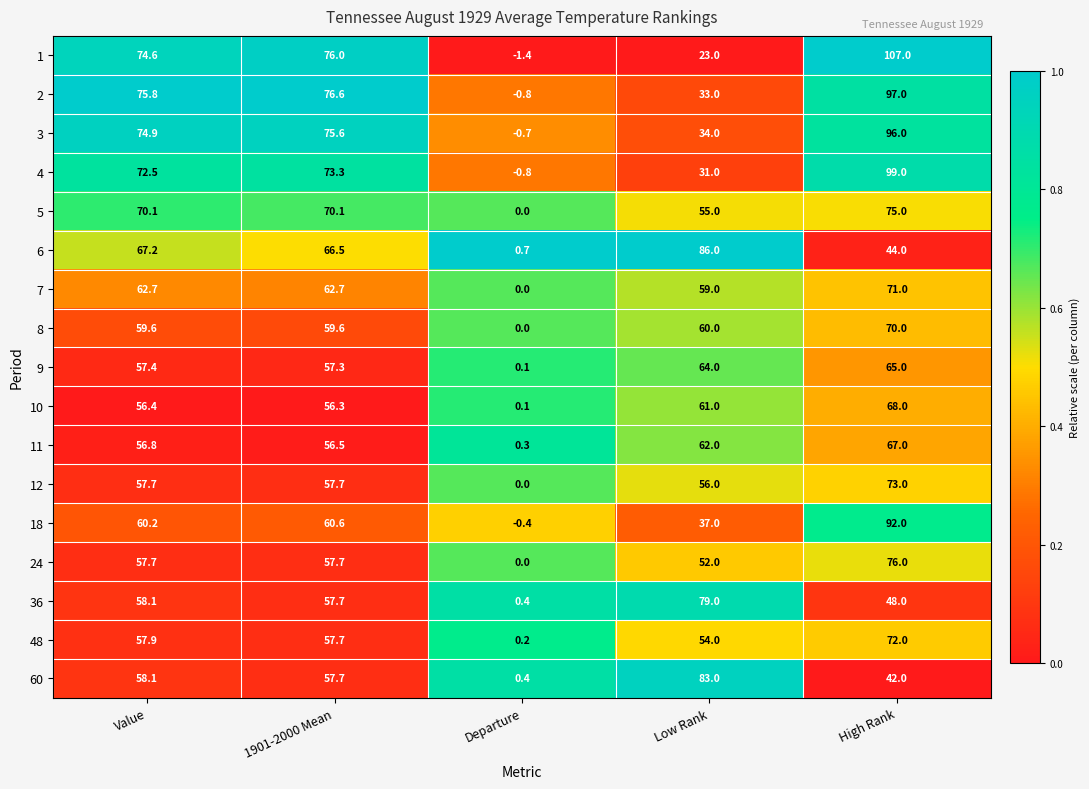

What is the difference between the maximum and minimum values in the 60 series?

82.6